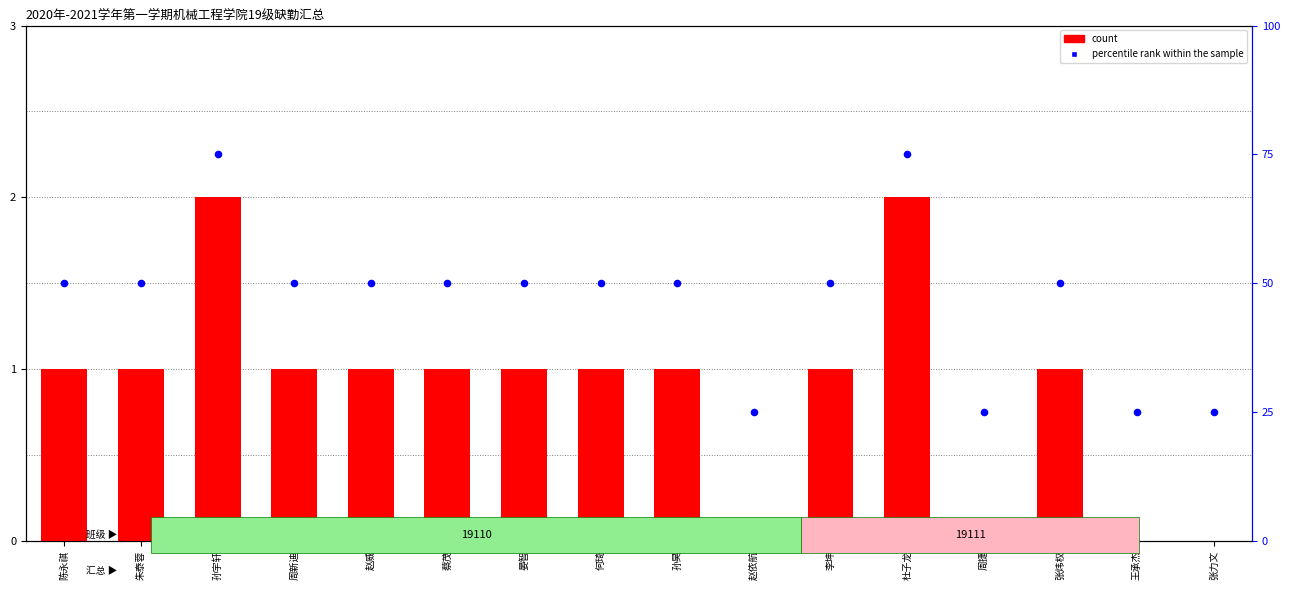

Which series reaches the minimum Y coordinate?

count